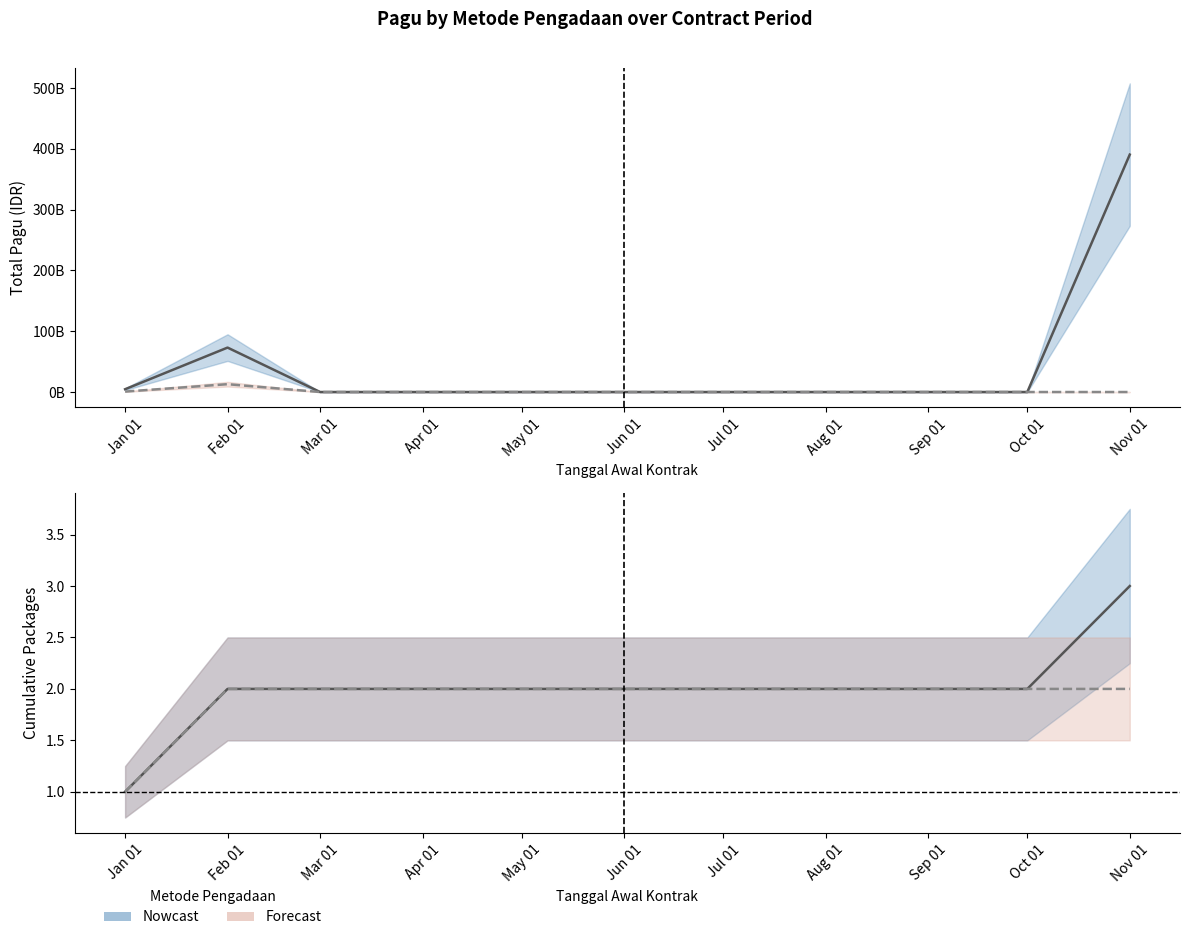

Count the number of data series in this chart.

2